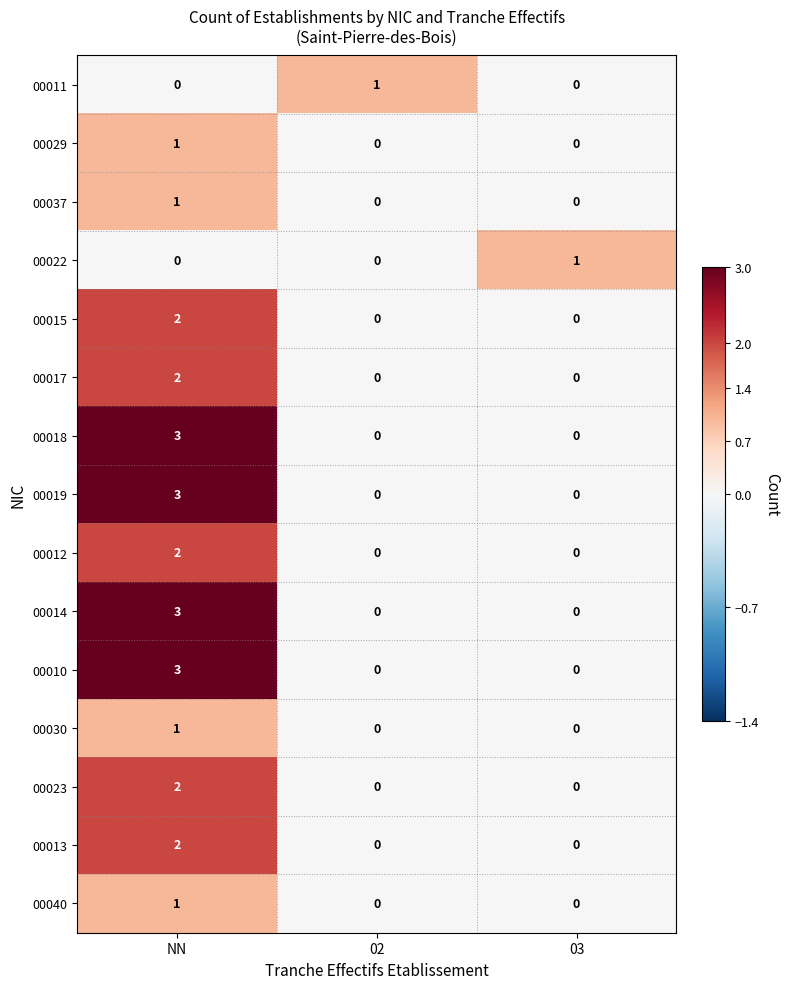

At which category is the sum across all series the highest?

NN